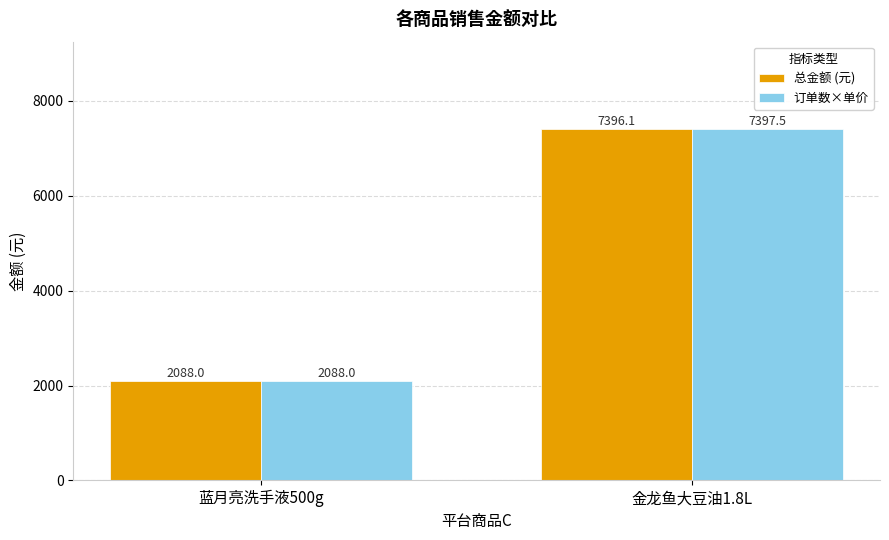

Is it true that 订单数×单价 equals 10463.3 at 金龙鱼大豆油1.8L?

False